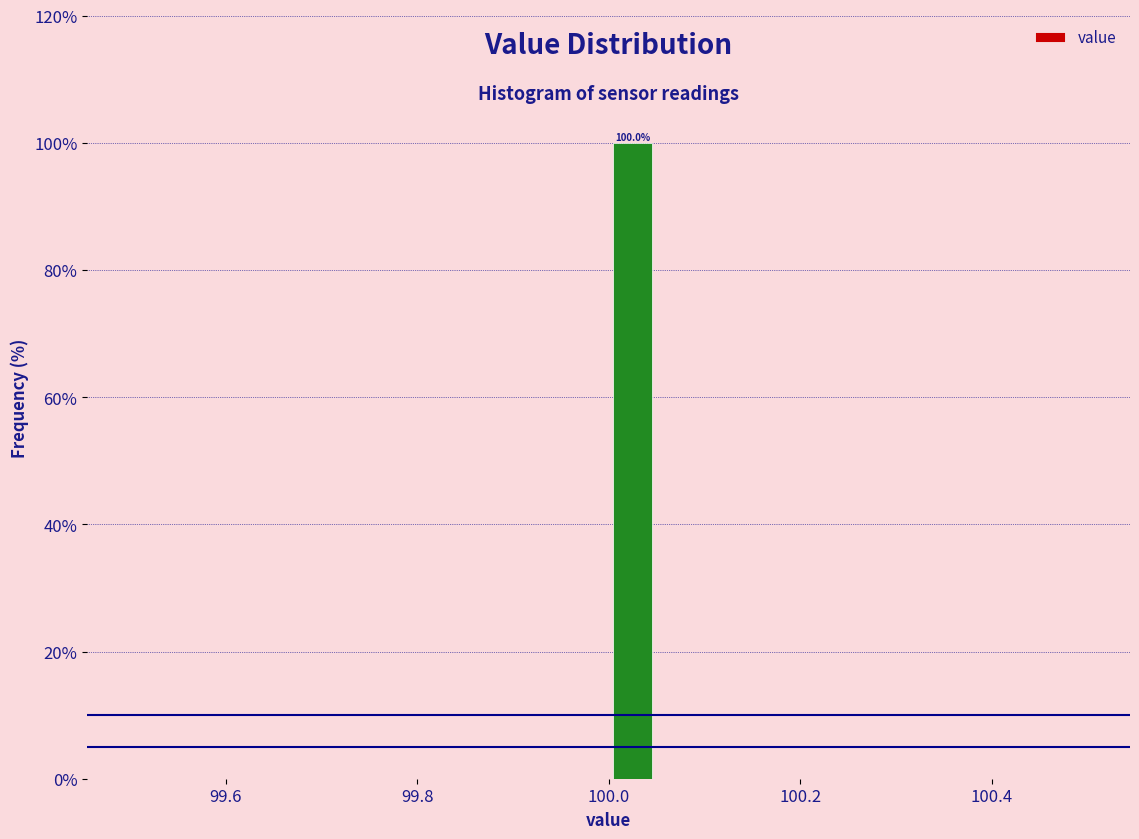

Read against the x-axis, roughly where is the centre of the tallest bar?

100.02